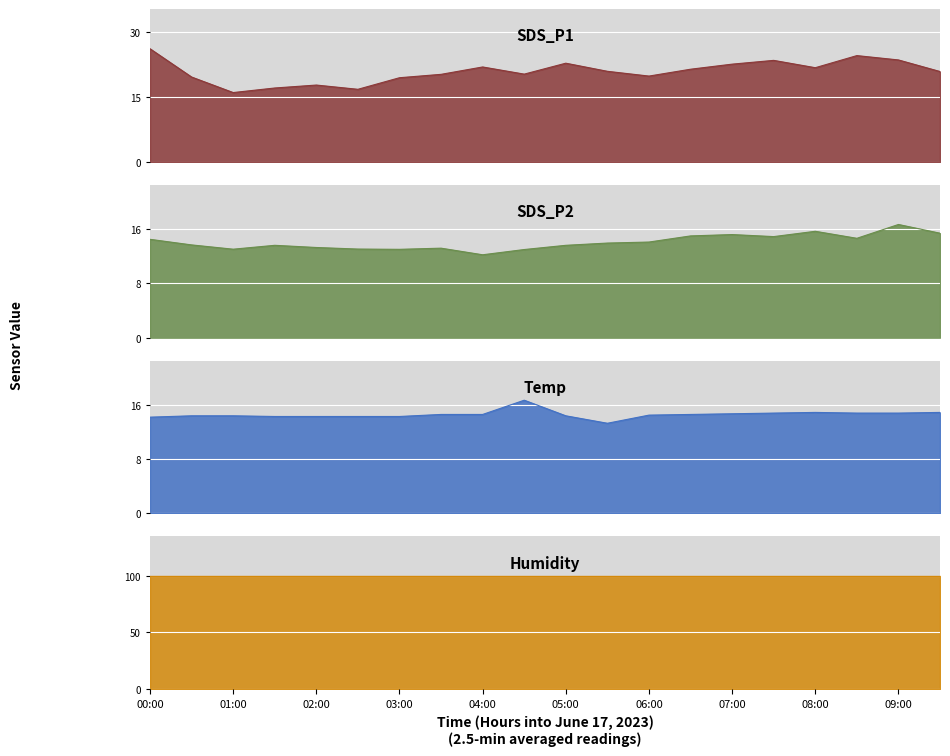

Which series has the largest range (max minus min)?

SDS_P1